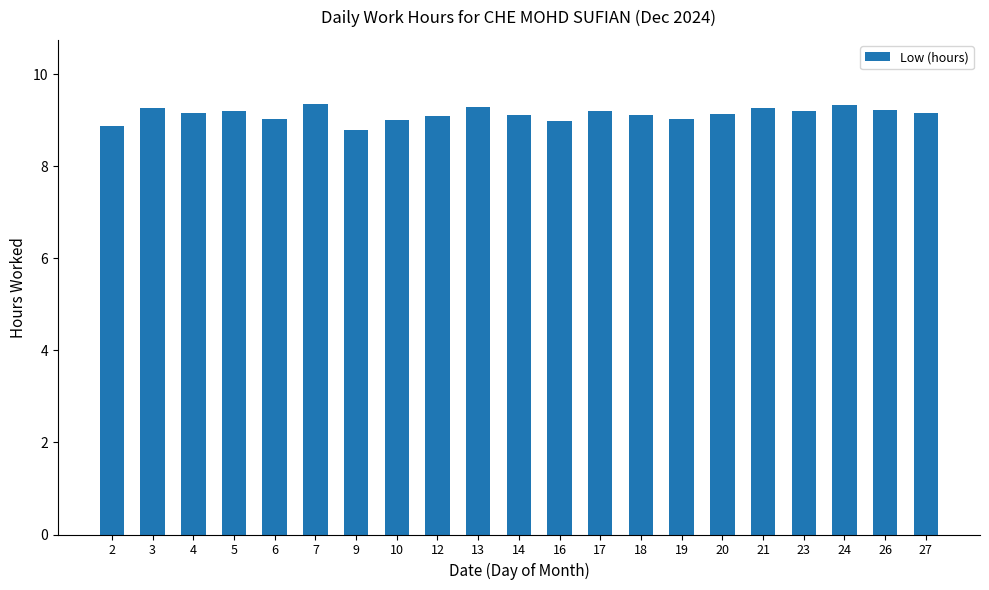

Where does the data first go above 9?

3